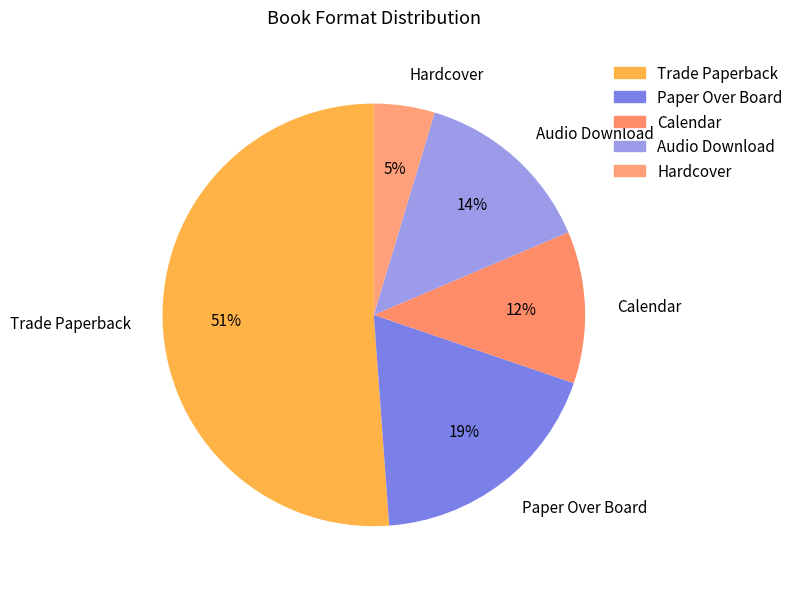

What percentage is the Hardcover slice, to the nearest percent?

5%